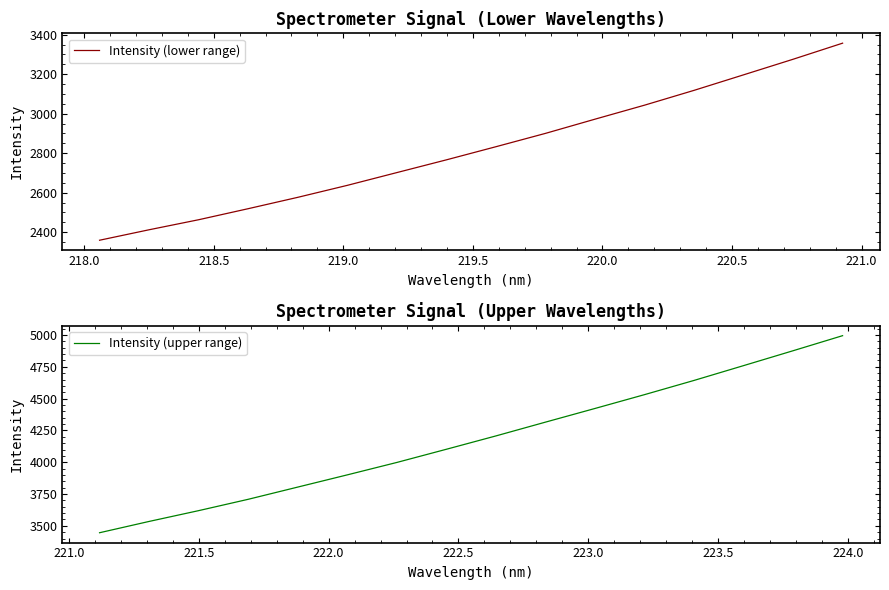

What is the highest value of the Intensity (lower range) series?

3356.9